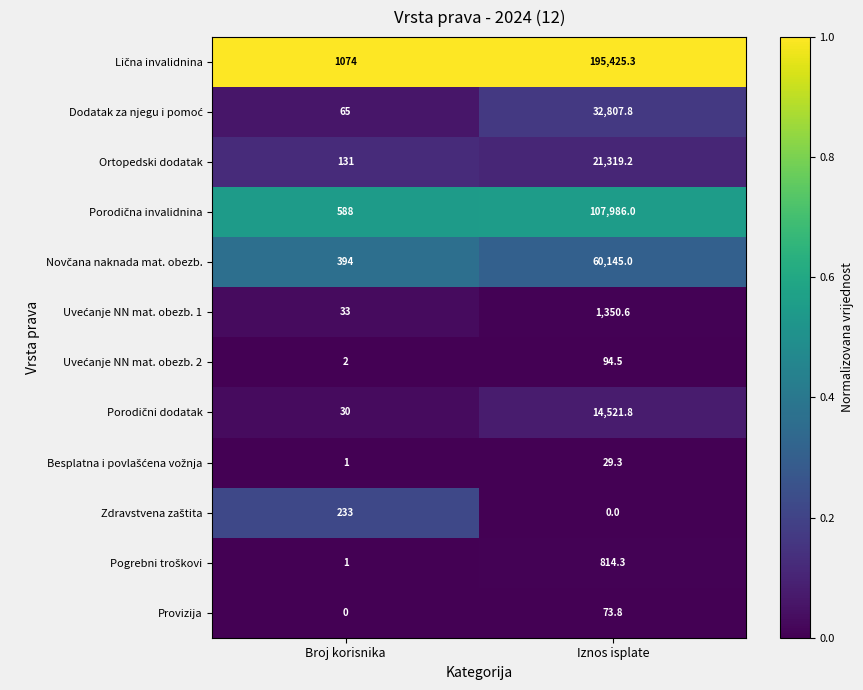

What value does the Ortopedski dodatak series have at Iznos isplate?

21319.2